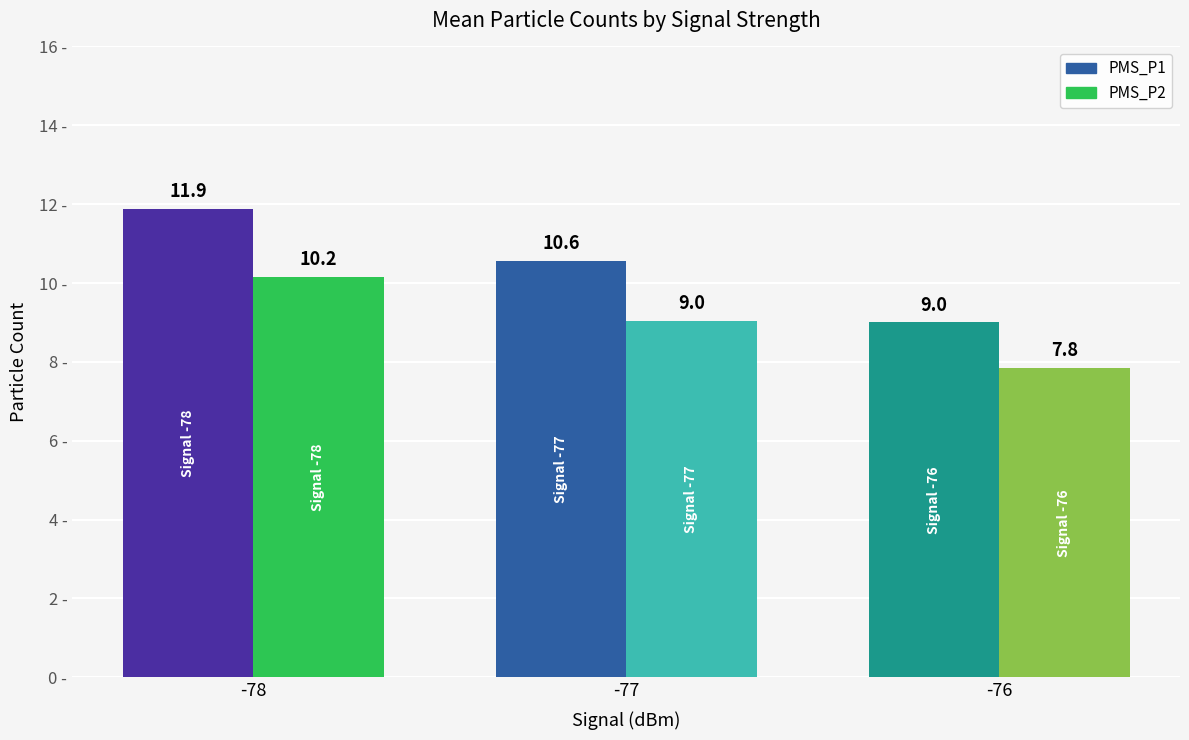

What is the maximum value for PMS_P2?

10.2